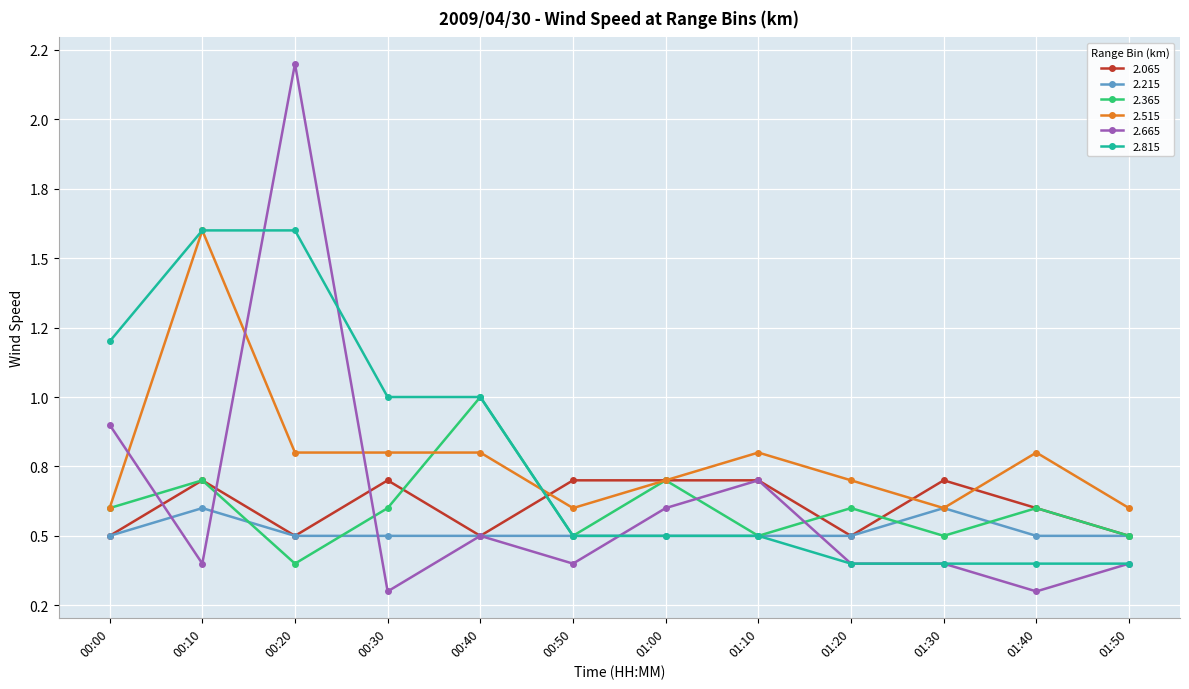

Rank the series by their maximum value, from highest to lowest.

2.665, 2.515, 2.815, 2.365, 2.065, 2.215